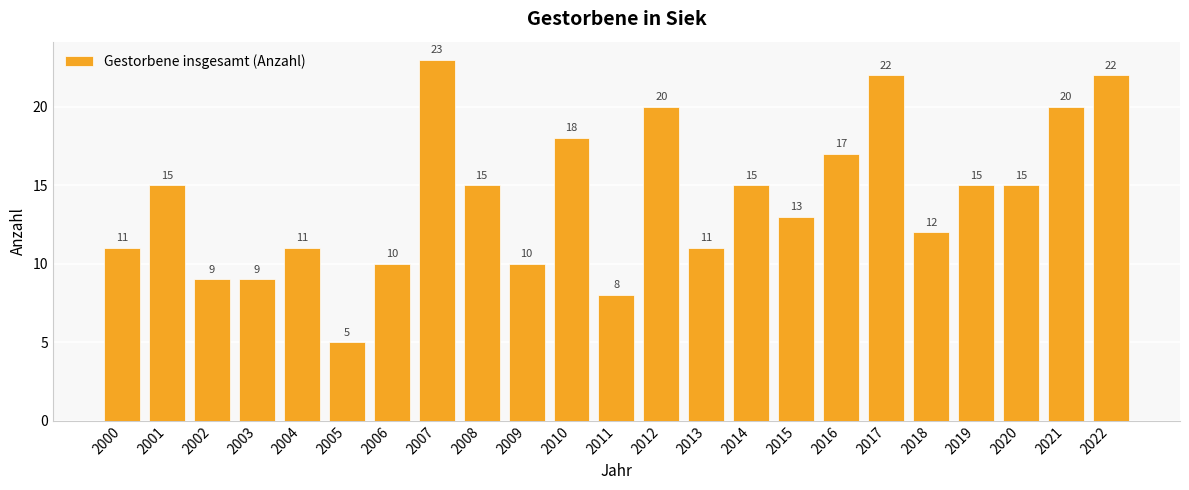

What is the sum of all values?

326